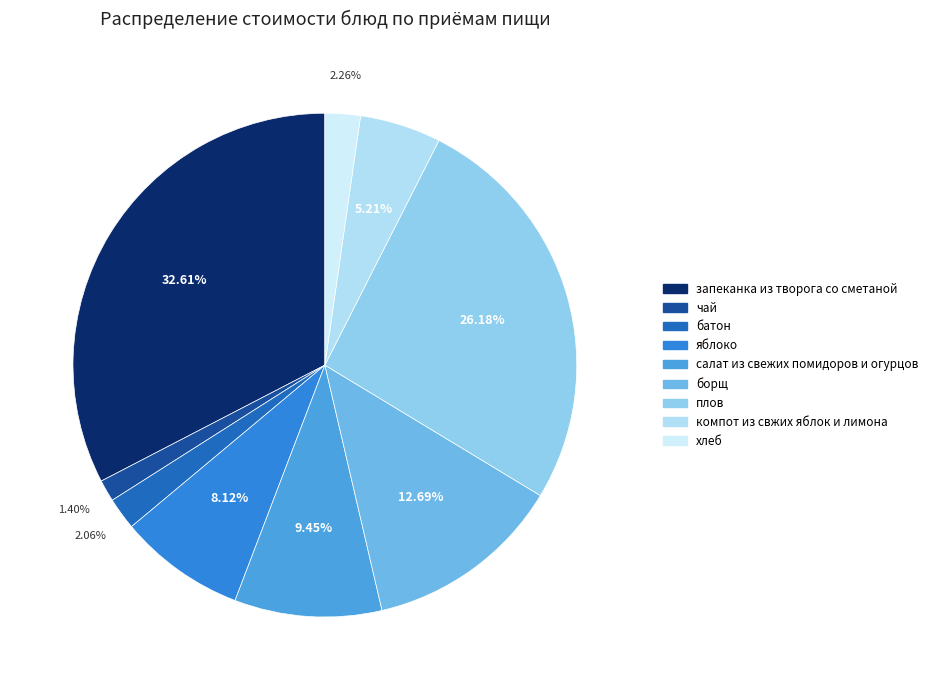

To the nearest percent, what is the difference between the largest and smallest slice percentages?

31%